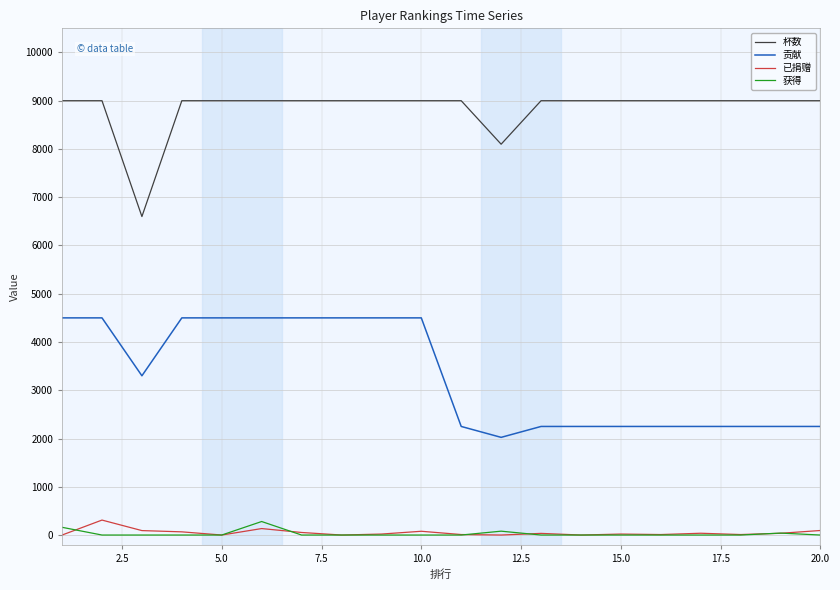

What is the average value of the 已捐赠 series?

50